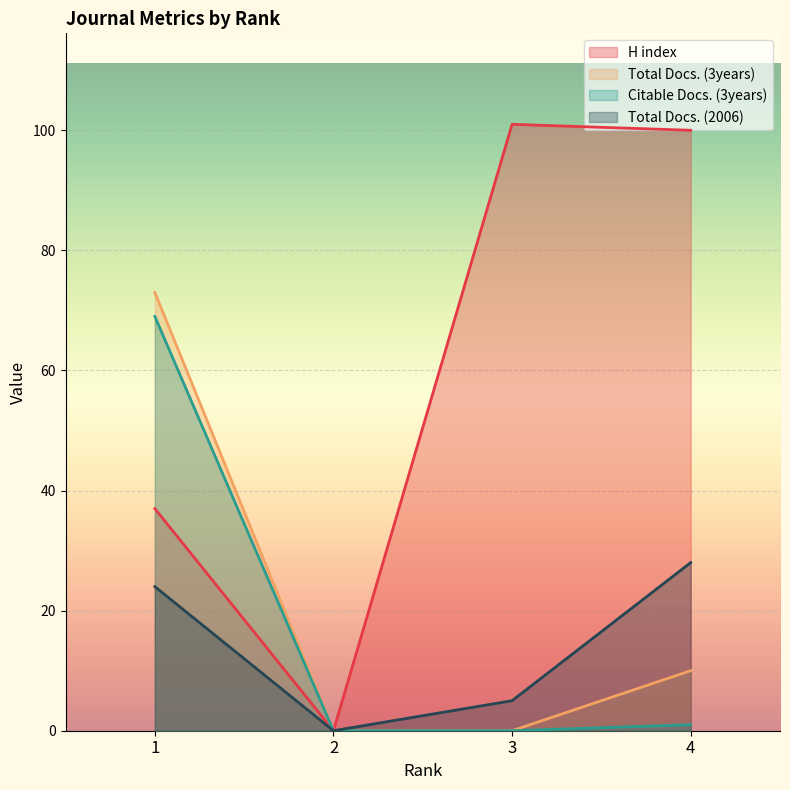

True or false: Total Docs. (2006) and Citable Docs. (3years) cross at least once.

False